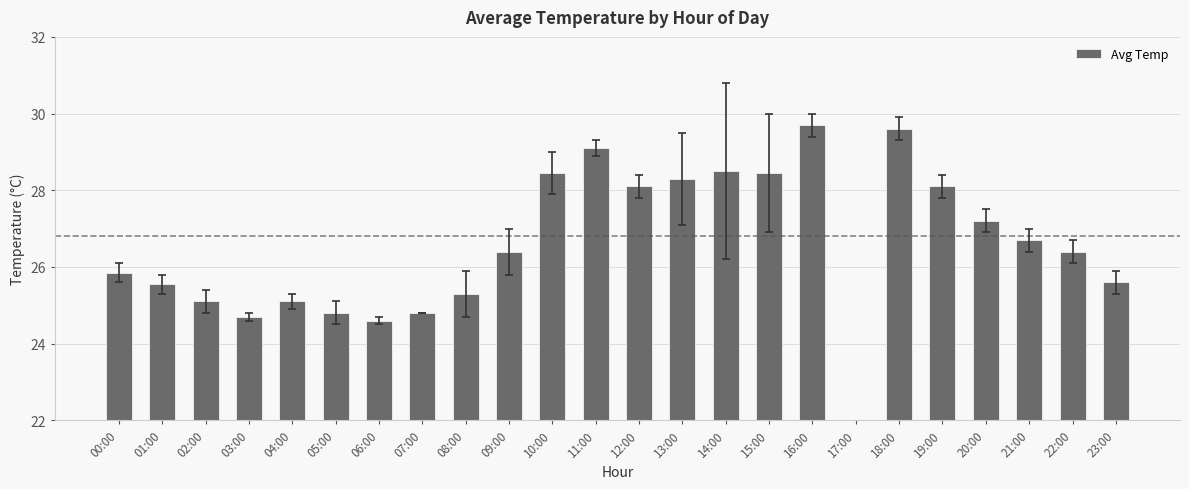

List the labels in order of value, smallest first.

17:00, 06:00, 03:00, 05:00, 07:00, 02:00, 04:00, 08:00, 01:00, 23:00, 00:00, 09:00, 22:00, 21:00, 20:00, 12:00, 19:00, 13:00, 10:00, 15:00, 14:00, 11:00, 18:00, 16:00